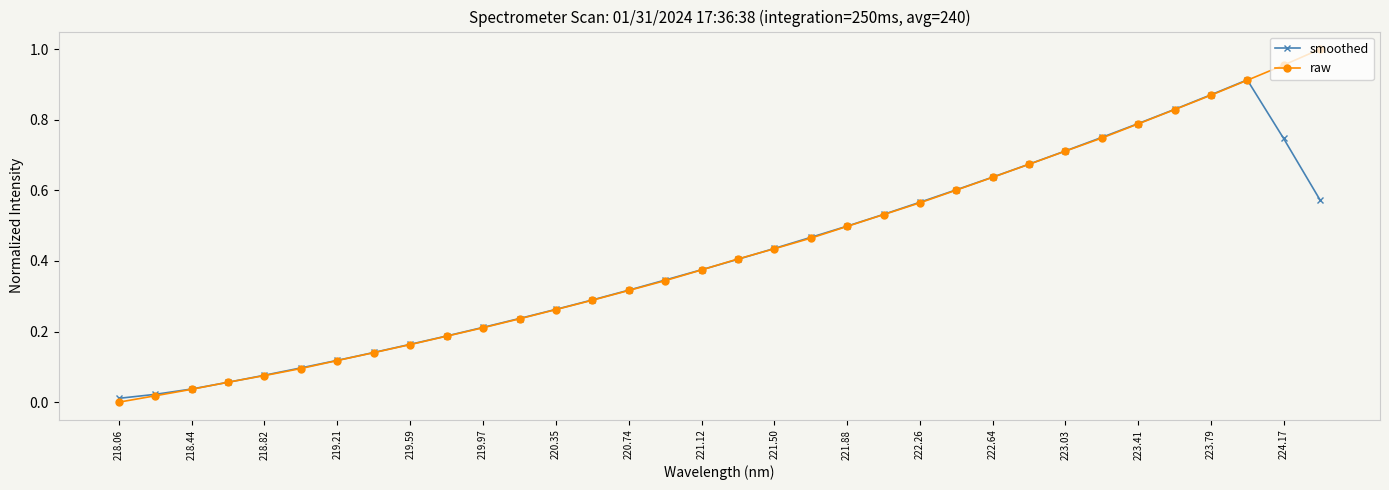

Rank the series by their maximum value, from lowest to highest.

smoothed, raw